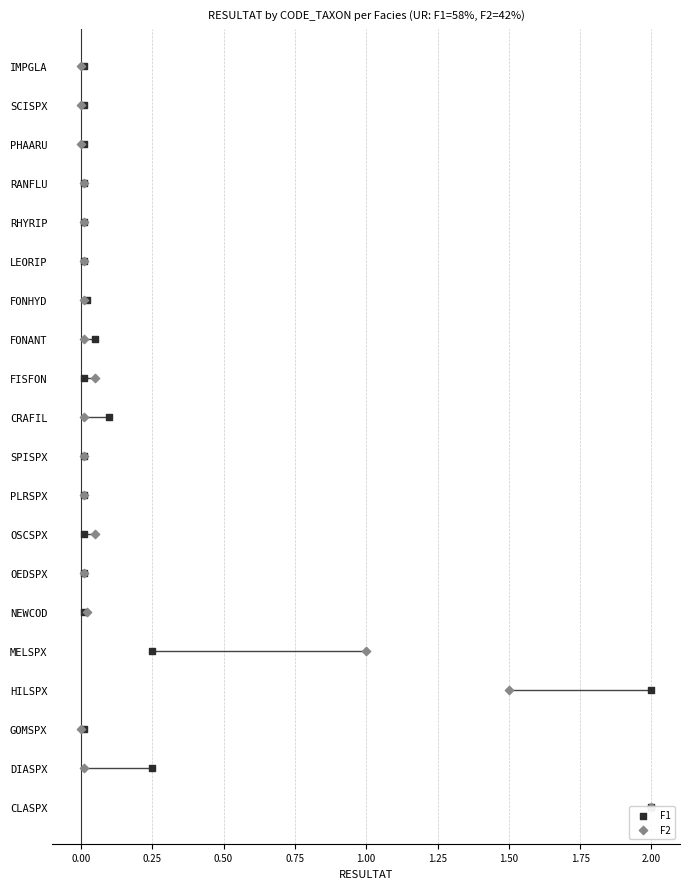

What are all the series names shown in the legend?

F1, F2